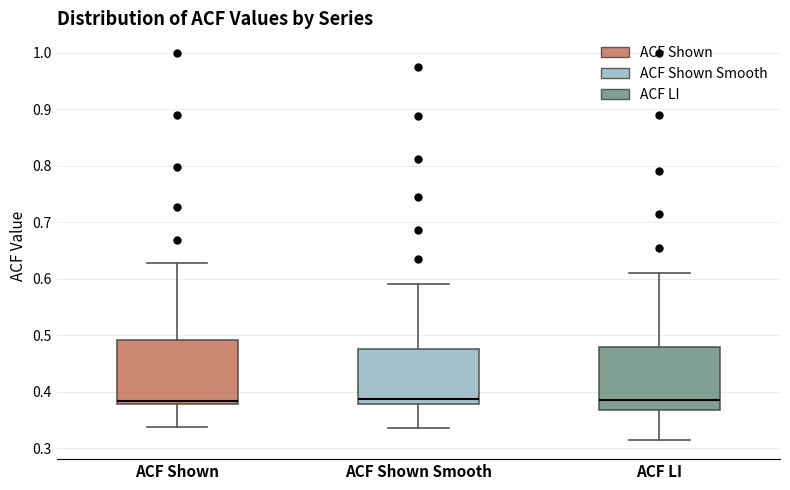

Where does the upper whisker of the box for ACF LI end on the y-axis? The values are not printed on the chart, so give them approximately, as read against the axis.

0.61